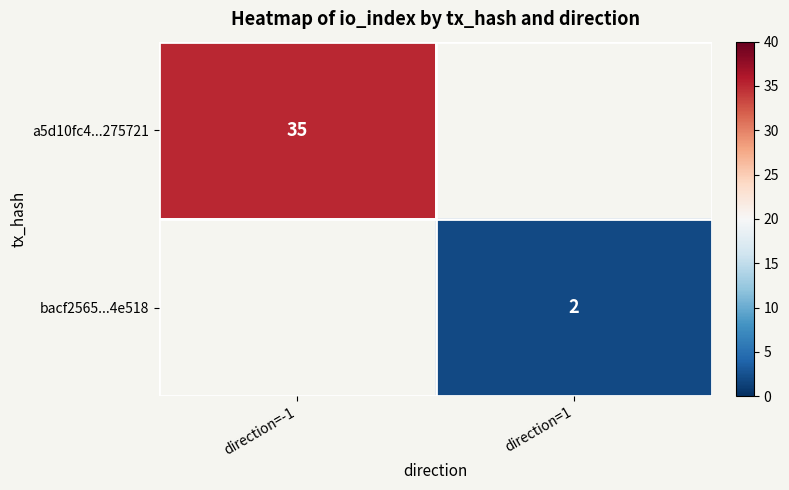

True or false: bacf2565...4e518 has a value of 2 at direction=1.

True